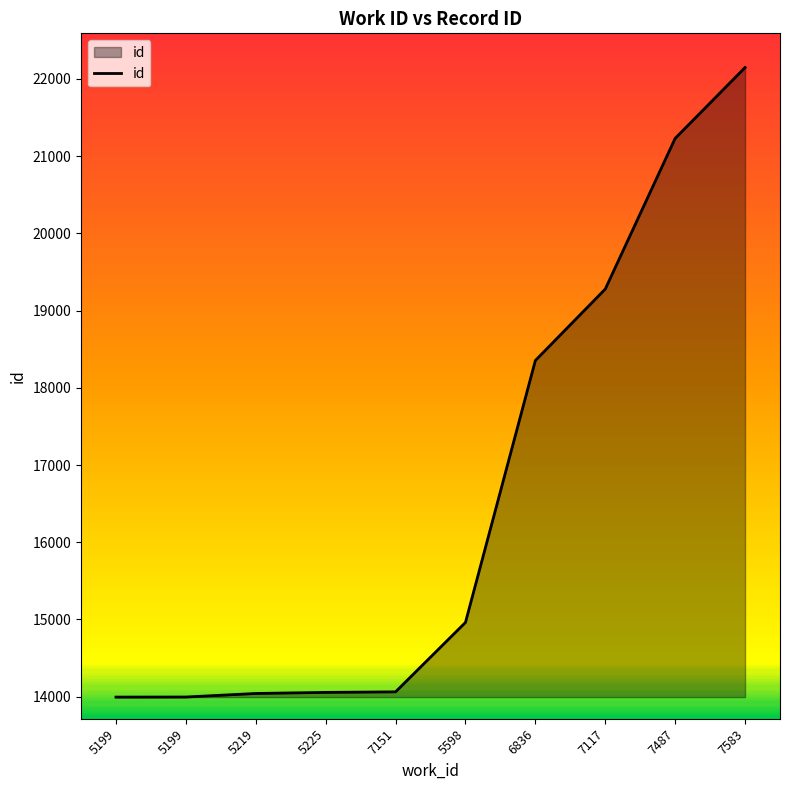

How many lines are shown in the chart?

1